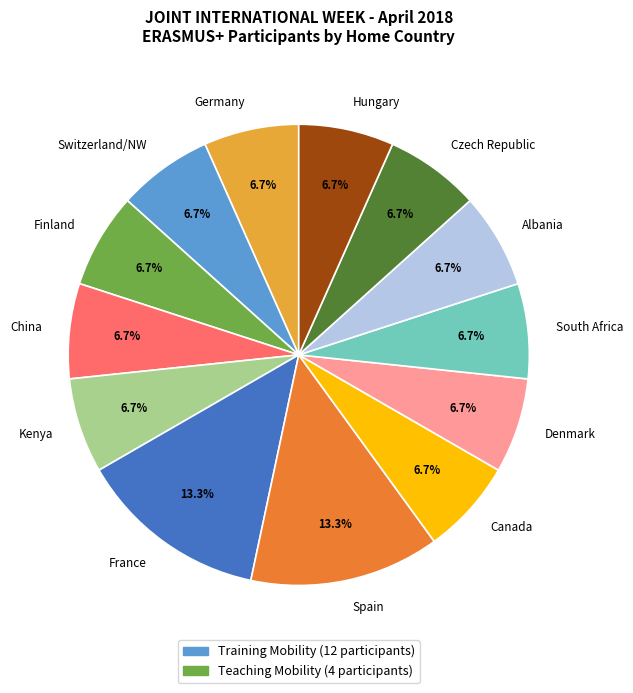

Does Kenya account for over 50% of the chart?

No